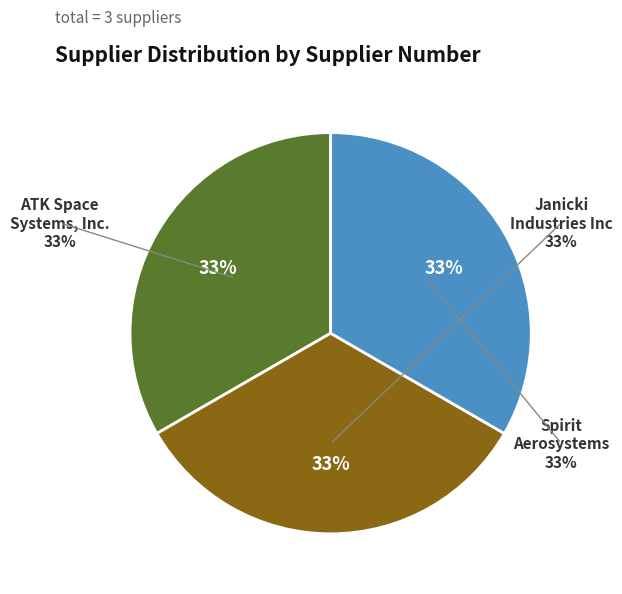

To the nearest percent, what is the combined percentage of ATK Space Systems, Inc. and Spirit Aerosystems?

67%